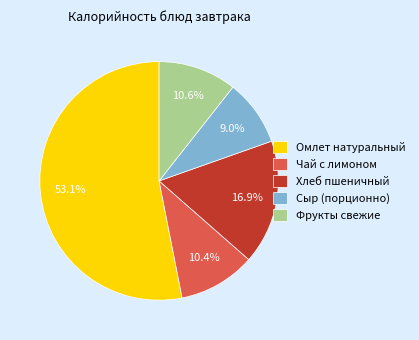

What portion of the pie excludes Хлеб пшеничный?

83.1%